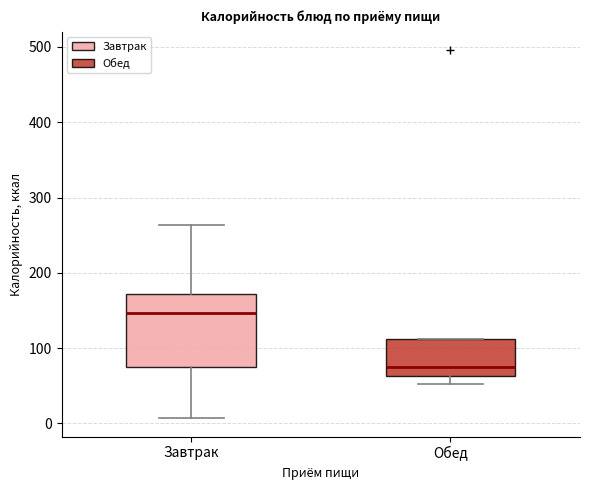

Reading left to right, transcribe this box plot: for each box, give where its median line is, the range the box spans, and where its two whiskers end, as read against the y-axis. The values are not printed on the chart, so give them approximately, as read against the axis.

Завтрак: median 150, box 80 to 170, whiskers 10 to 260
Обед: median 70, box 60 to 110, whiskers 50 to 110